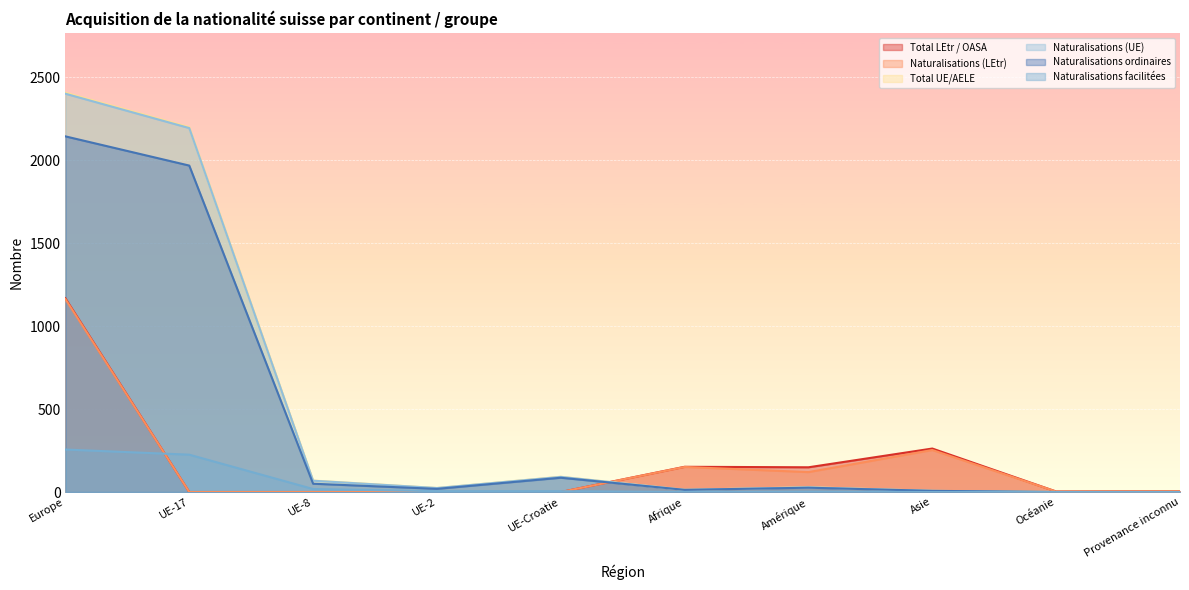

Between which two adjacent categories do Naturalisations facilitées and Total LEtr / OASA first intersect?

Europe and UE-17